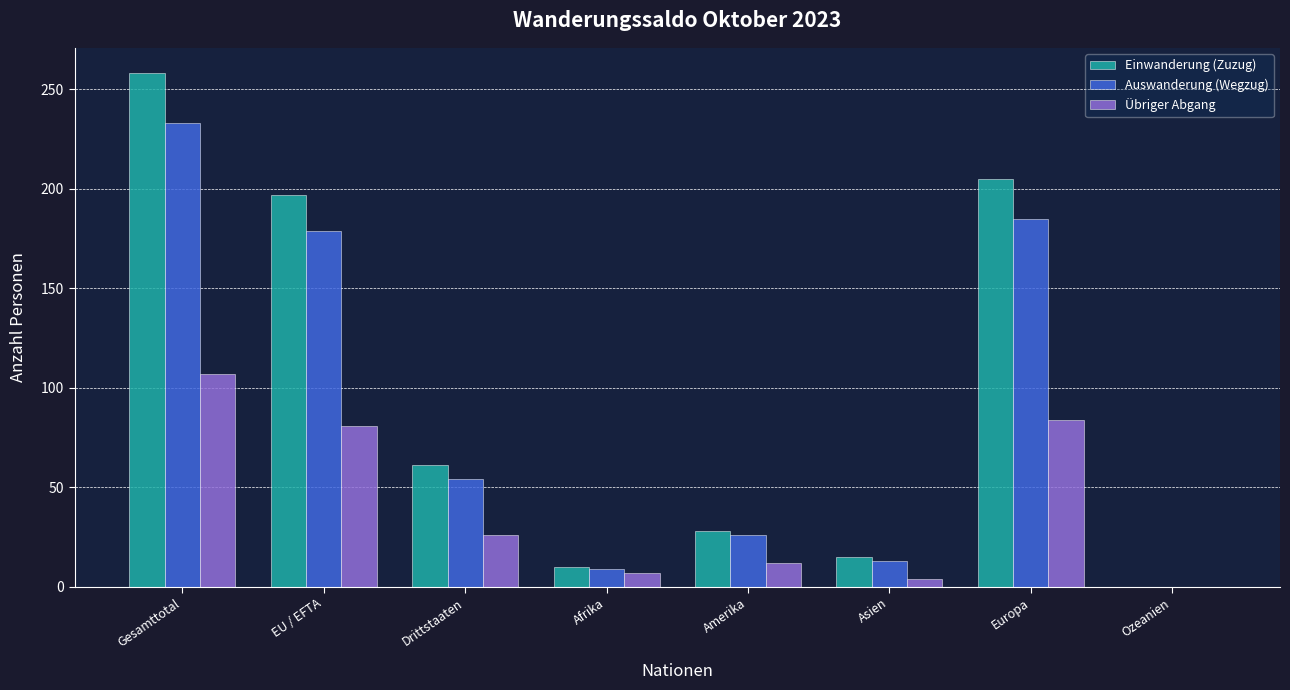

How many distinct data groups are displayed?

3